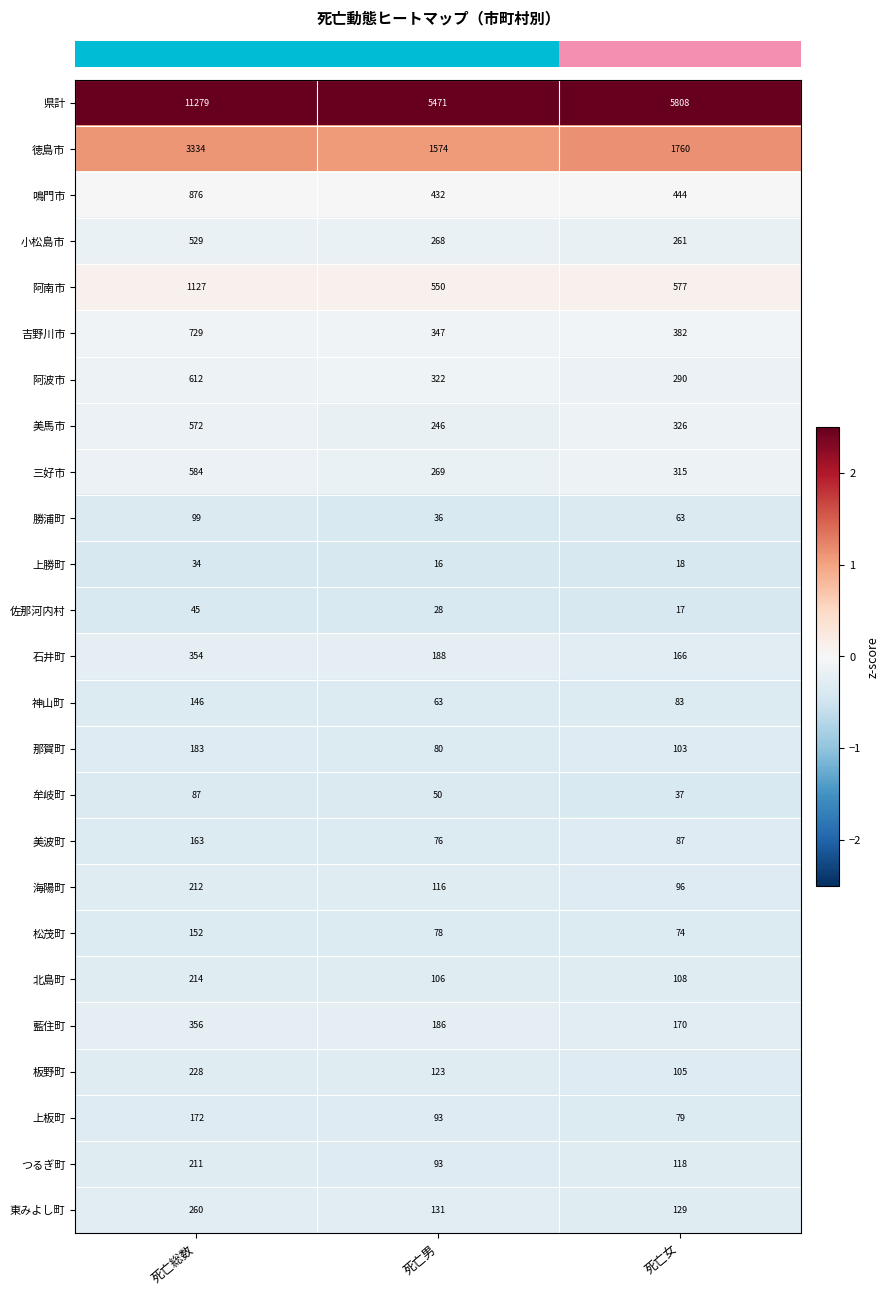

At which category does the chart reach its minimum across all series?

死亡男